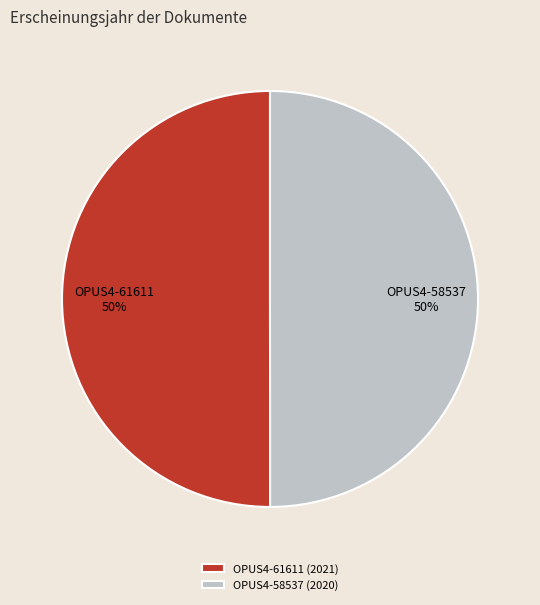

Combined, do OPUS4-58537 and OPUS4-61611 account for over 50%?

Yes